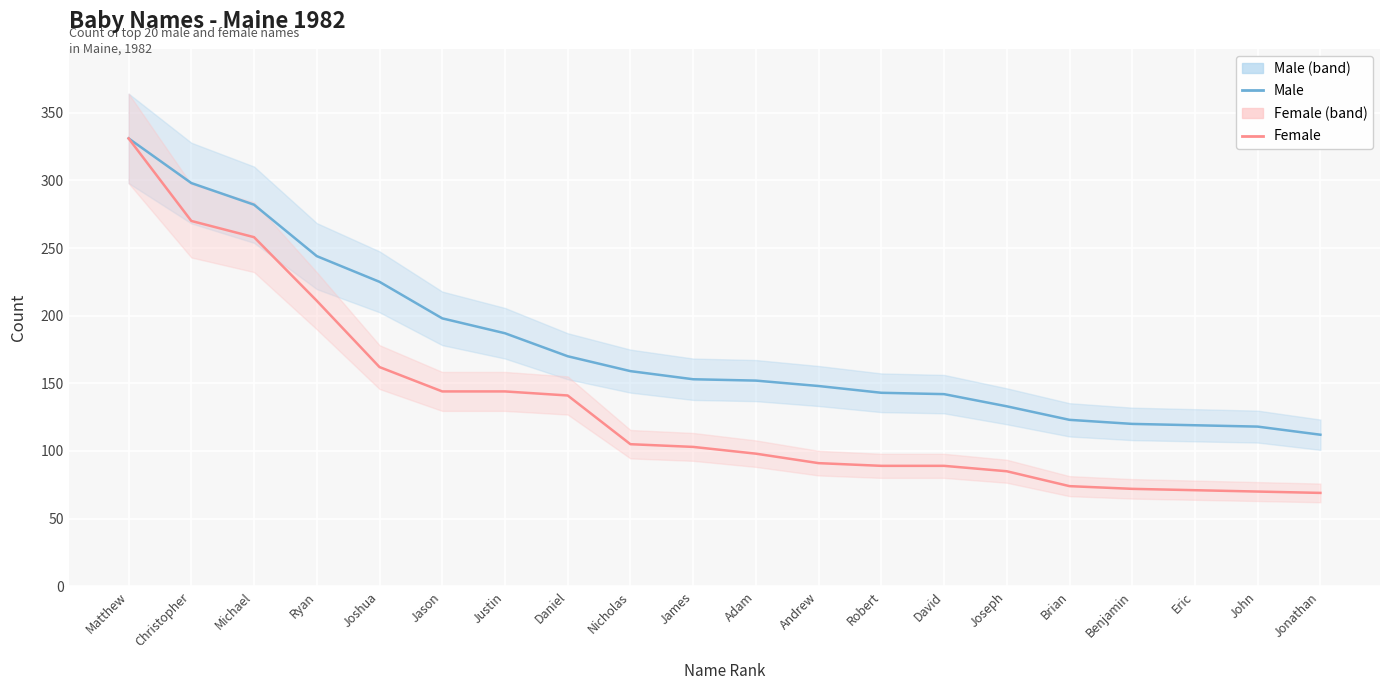

What is the difference between the maximum and minimum values in the Male series?

219